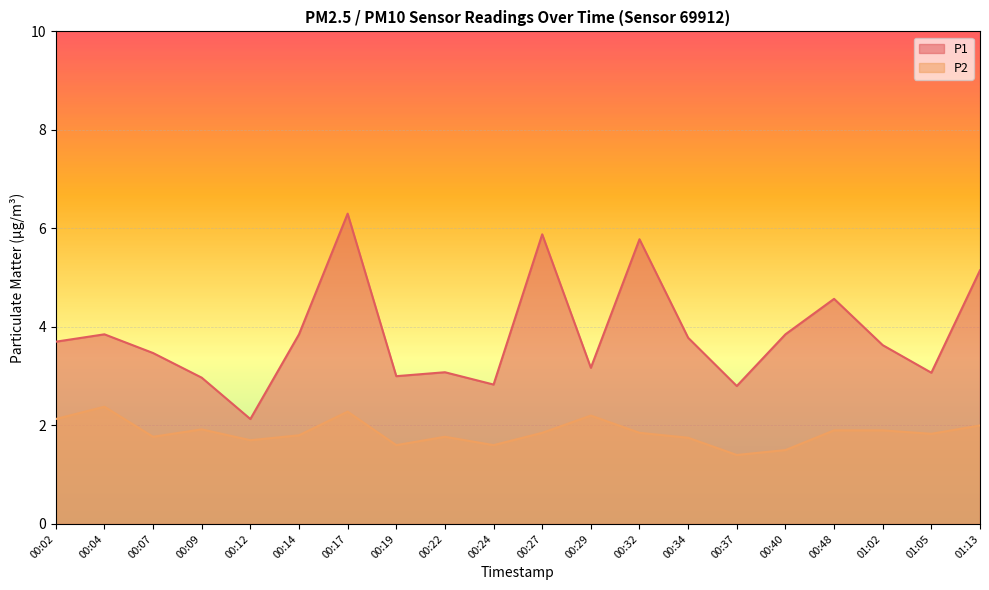

Reading right to left, transcribe all the data shown in this chart.

P1: 5.2	3.1	3.6	4.6	3.9	2.8	3.8	5.8	3.2	5.9	2.8	3.1	3.0	6.3	3.9	2.1	3.0	3.5	3.9	3.7
P2: 2.0	1.8	1.9	1.9	1.5	1.4	1.8	1.9	2.2	1.9	1.6	1.8	1.6	2.3	1.8	1.7	1.9	1.8	2.4	2.1